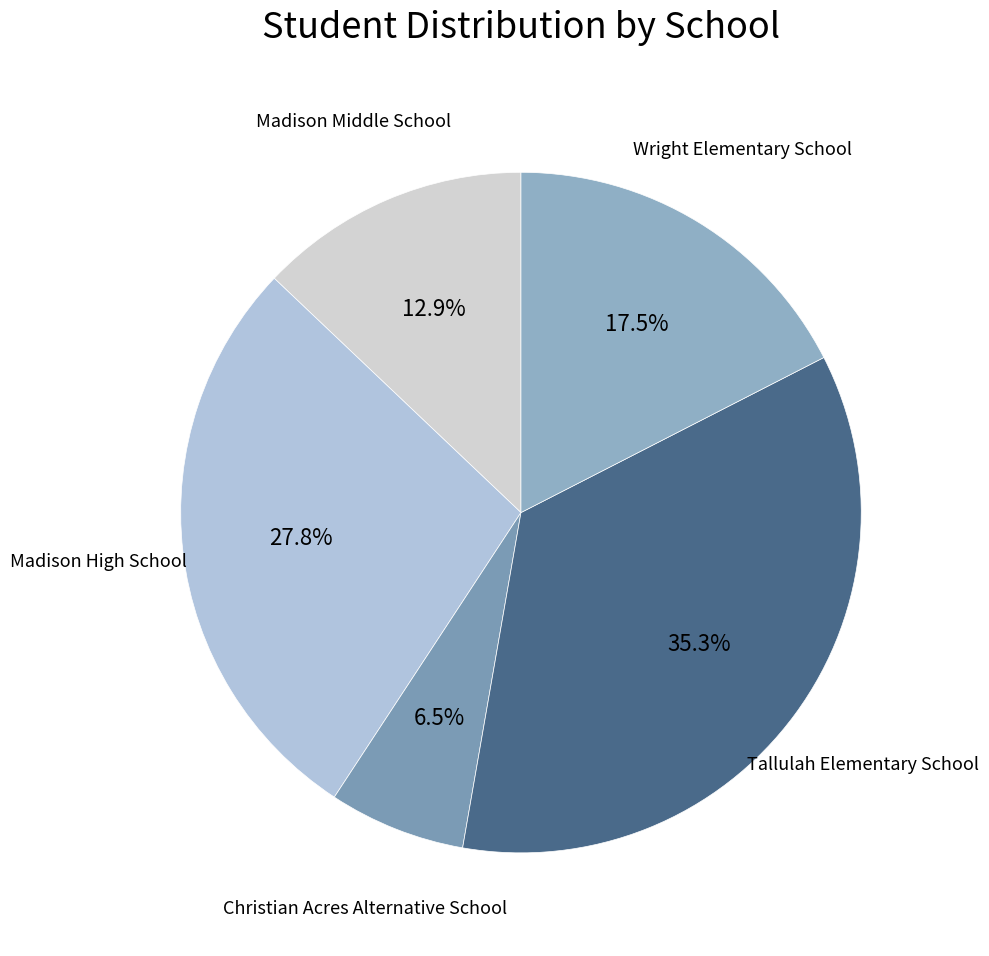

Count the number of slices in the pie.

5